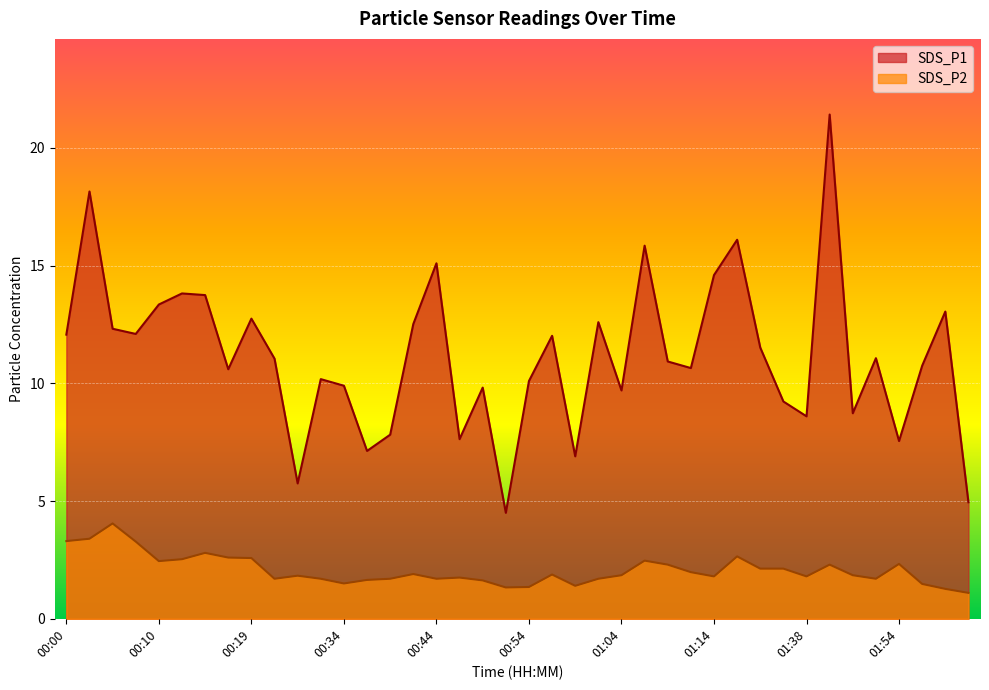

Reading right to left, what are all the values shown in this chart?

SDS_P1: 02:01=5.0	01:59=13.1	01:56=10.8	01:54=7.5	01:51=11.1	01:49=8.7	01:41=21.4	01:38=8.6	01:36=9.2	01:30=11.5	01:22=16.1	01:14=14.6	01:11=10.7	01:08=10.9	01:06=15.8	01:04=9.7	01:01=12.6	00:59=6.9	00:56=12.0	00:54=10.1	00:51=4.5	00:49=9.8	00:47=7.6	00:44=15.1	00:42=12.5	00:39=7.8	00:37=7.1	00:34=9.9	00:28=10.2	00:24=5.8	00:22=11.1	00:19=12.8	00:17=10.6	00:14=13.8	00:12=13.8	00:10=13.3	00:07=12.1	00:05=12.3	00:02=18.1	00:00=12.1
SDS_P2: 02:01=1.1	01:59=1.3	01:56=1.5	01:54=2.3	01:51=1.7	01:49=1.9	01:41=2.3	01:38=1.8	01:36=2.1	01:30=2.1	01:22=2.6	01:14=1.8	01:11=2.0	01:08=2.3	01:06=2.5	01:04=1.9	01:01=1.7	00:59=1.4	00:56=1.9	00:54=1.4	00:51=1.3	00:49=1.6	00:47=1.8	00:44=1.7	00:42=1.9	00:39=1.7	00:37=1.6	00:34=1.5	00:28=1.7	00:24=1.8	00:22=1.7	00:19=2.6	00:17=2.6	00:14=2.8	00:12=2.5	00:10=2.5	00:07=3.3	00:05=4.0	00:02=3.4	00:00=3.3